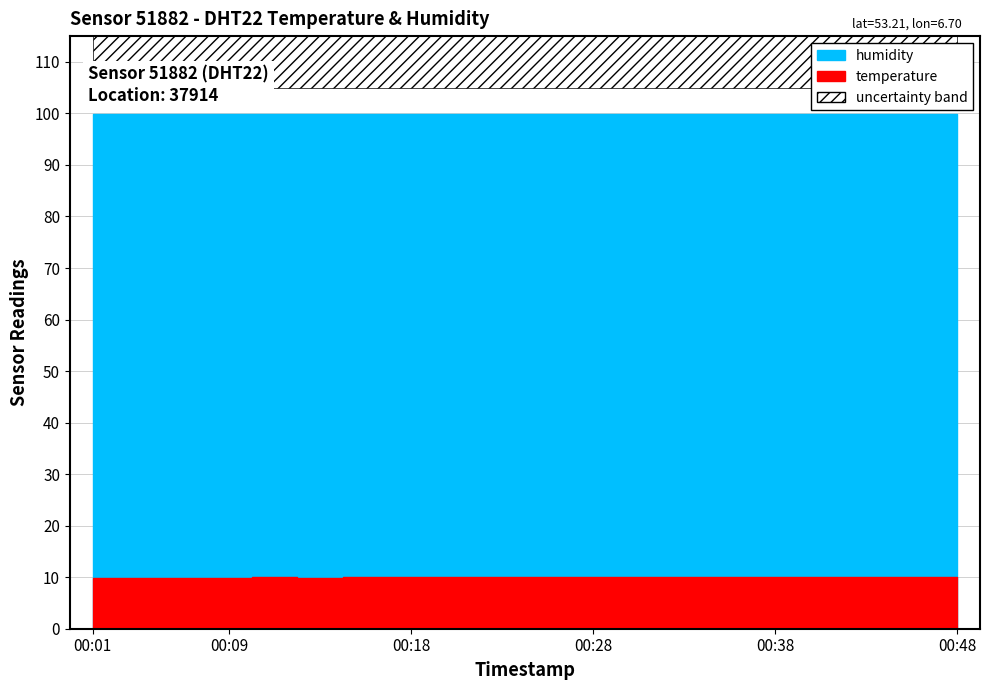

What is the value of the temperature point at the 16th from the left?

10.0